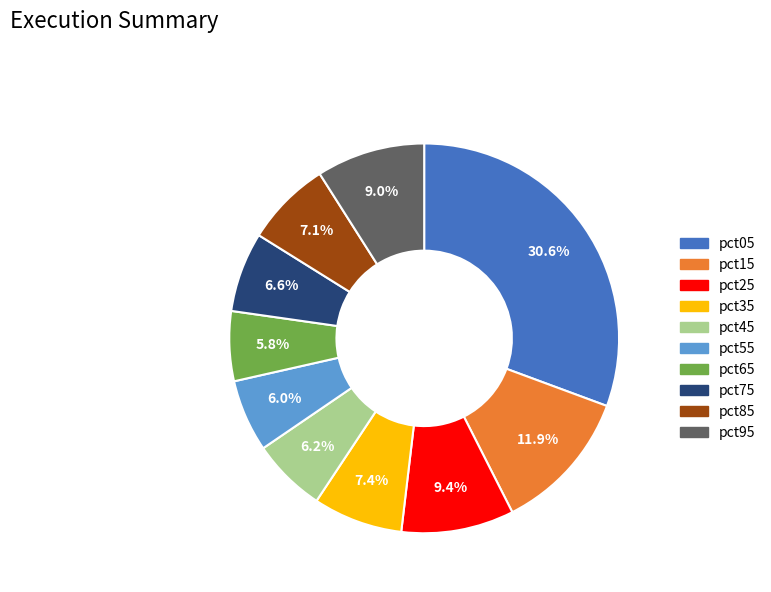

How many slices are in this pie chart?

10